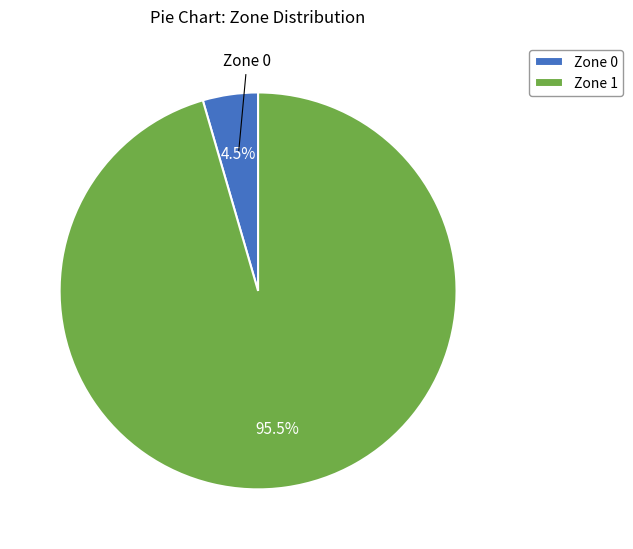

Which category has the biggest portion of the pie?

Zone 1